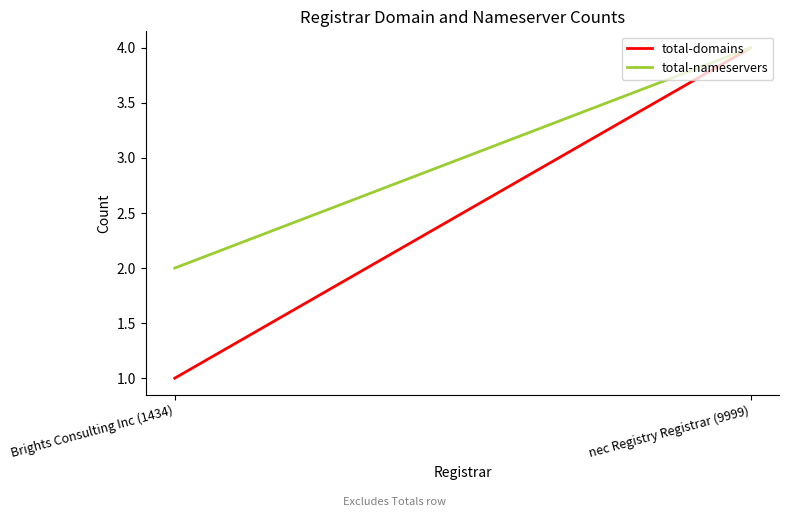

What are all the series names shown in the legend?

total-domains, total-nameservers